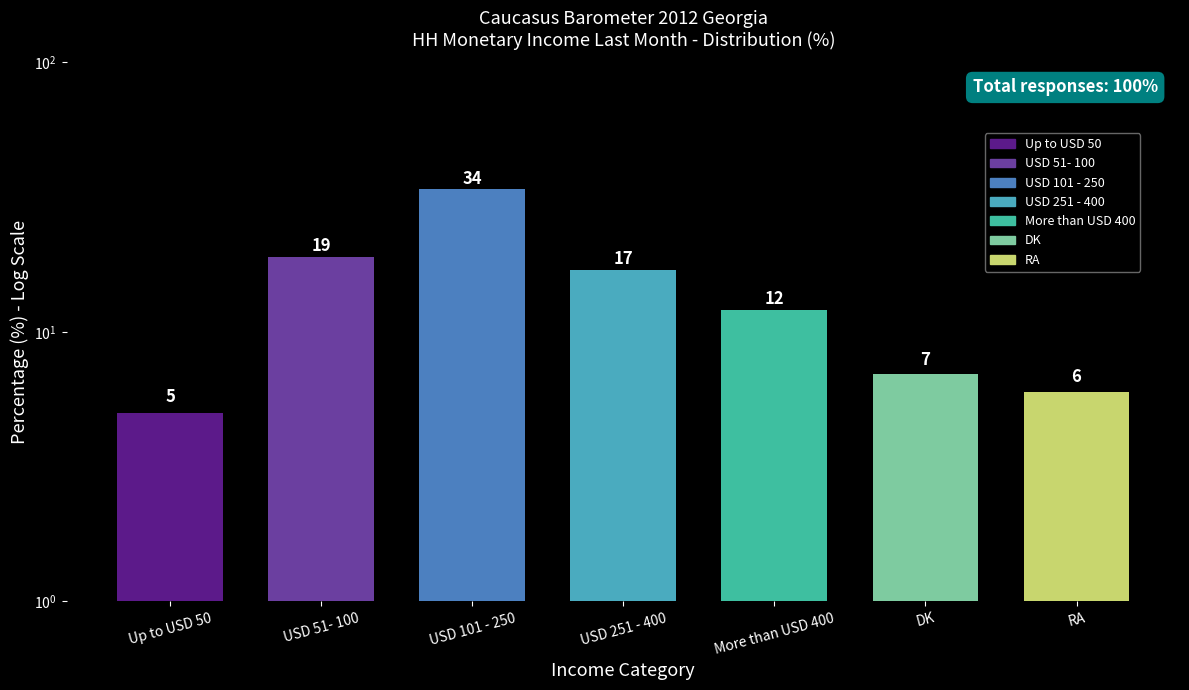

At which category does the chart reach its minimum across all series?

Up to USD 50